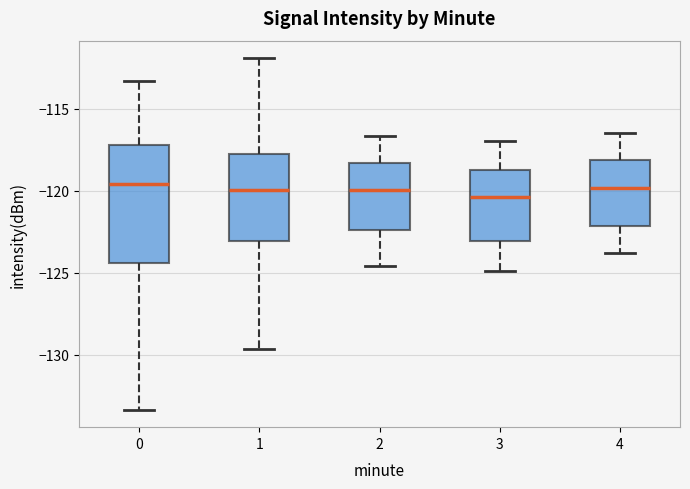

Where is the upper edge of the box at x = 4 on the y-axis? The values are not printed on the chart, so give them approximately, as read against the axis.

-118.0